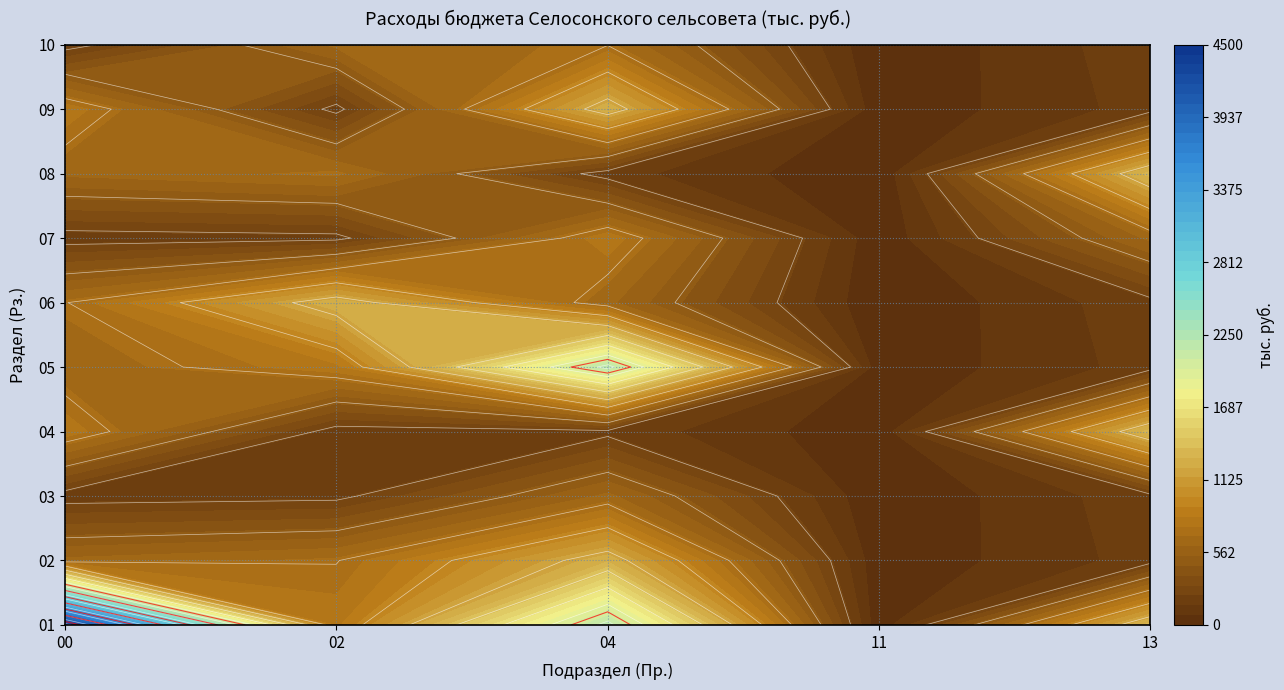

Which series has the widest spread of values?

01